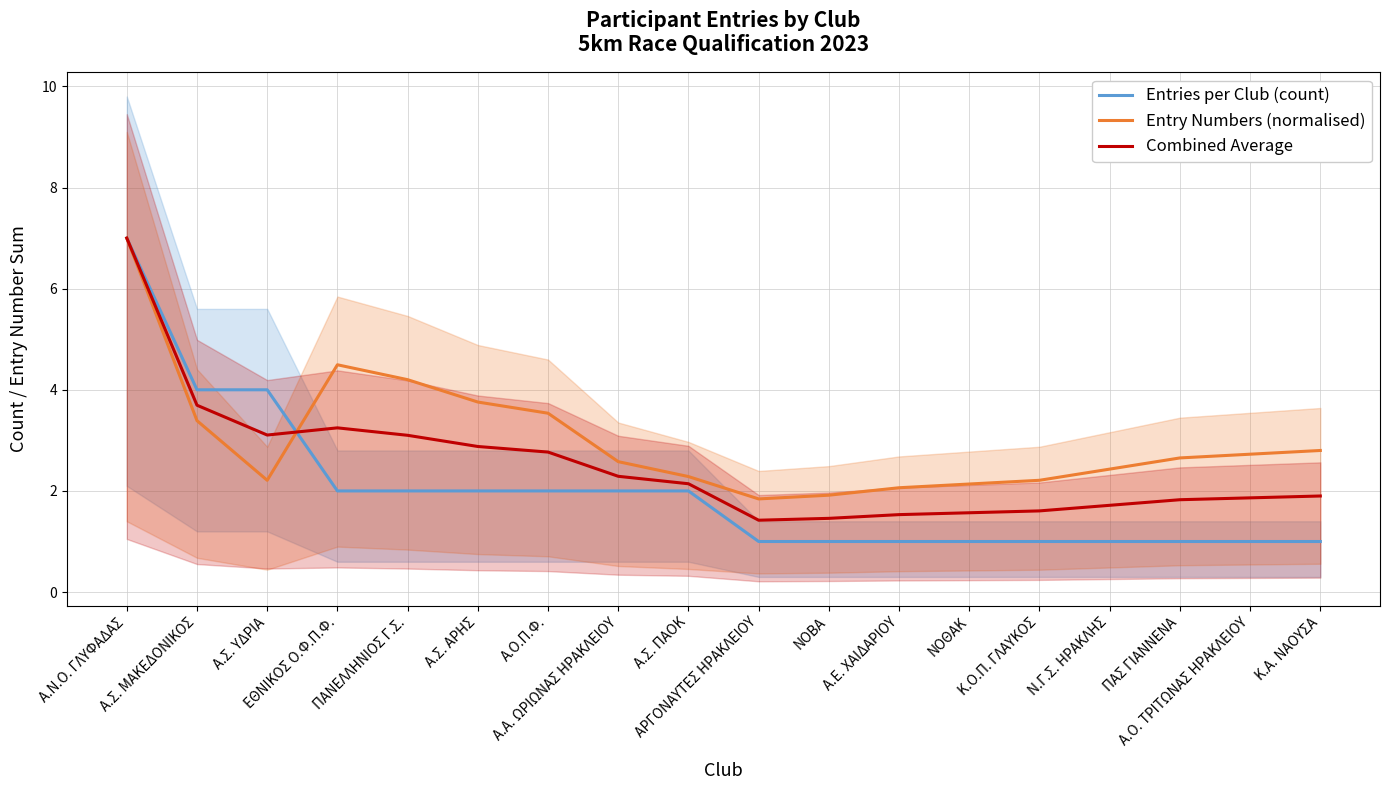

What is the smallest value displayed?

1.0